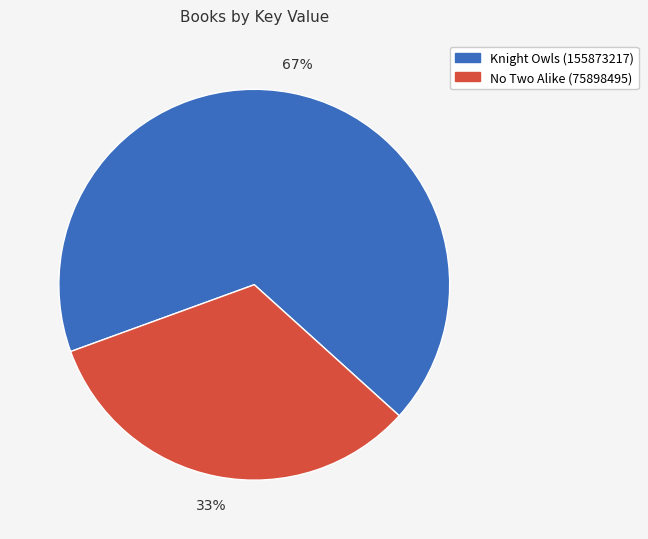

Which has a higher value, Knight Owls (155873217) or No Two Alike (75898495)?

Knight Owls (155873217)